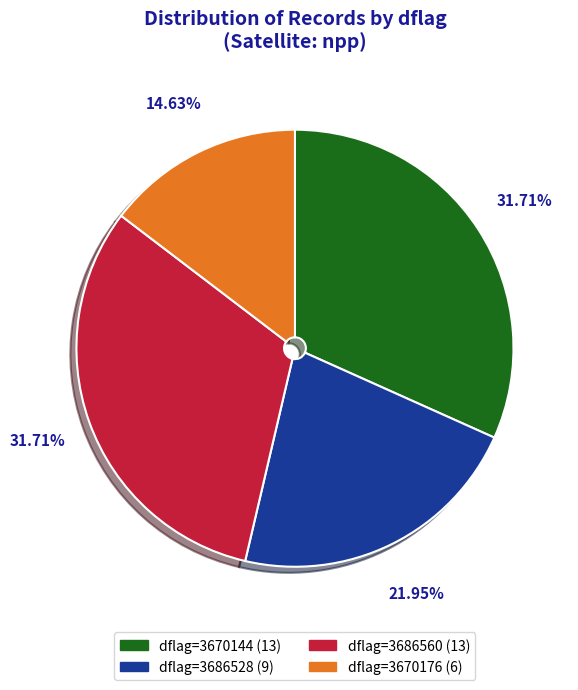

How many segments does this pie chart have?

4